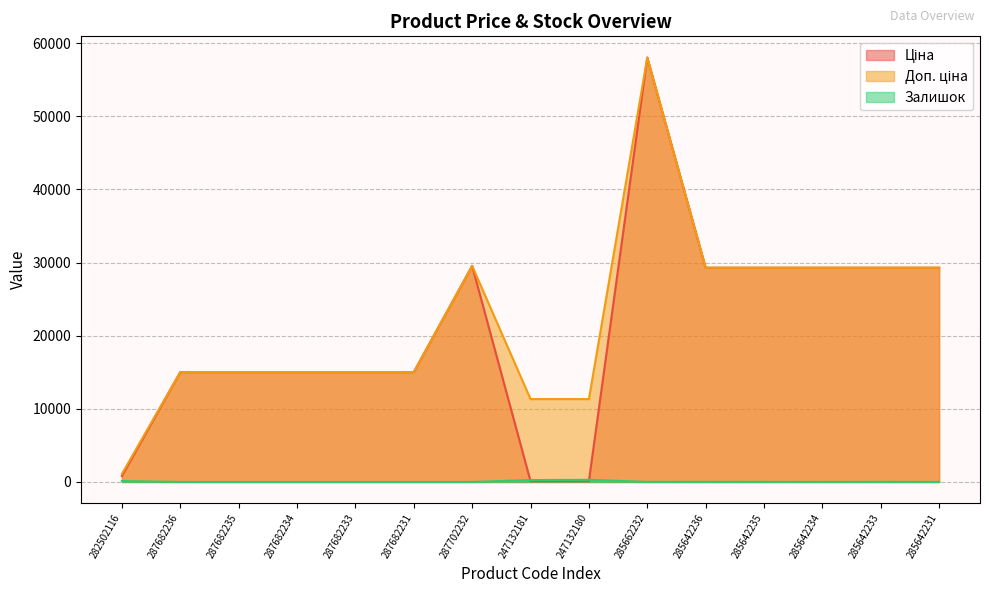

True or false: Доп. ціна has a value of 29548.9 at 287702232.

True